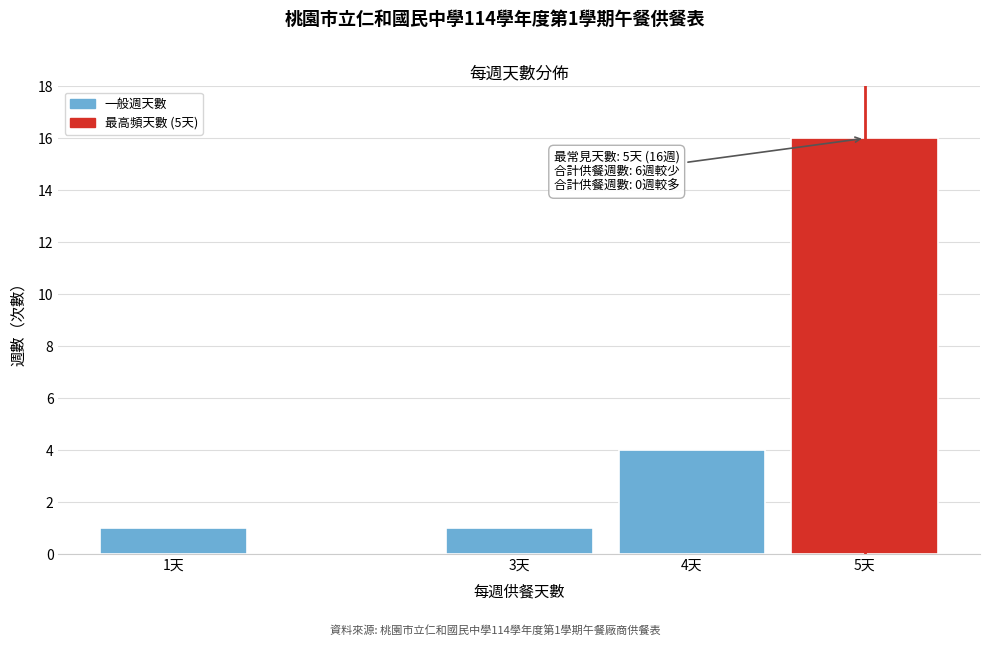

Reading left to right, transcribe all the data shown in this chart.

1天=1	3天=1	4天=4	5天=16